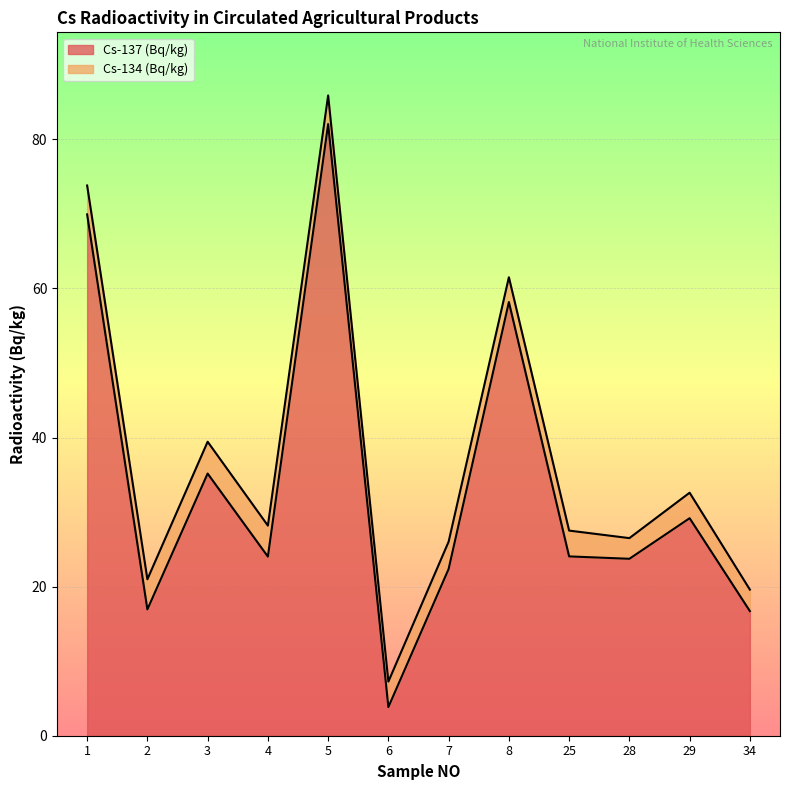

List the labels in order of value, largest first.

5, 1, 8, 3, 29, 25, 4, 28, 7, 2, 34, 6